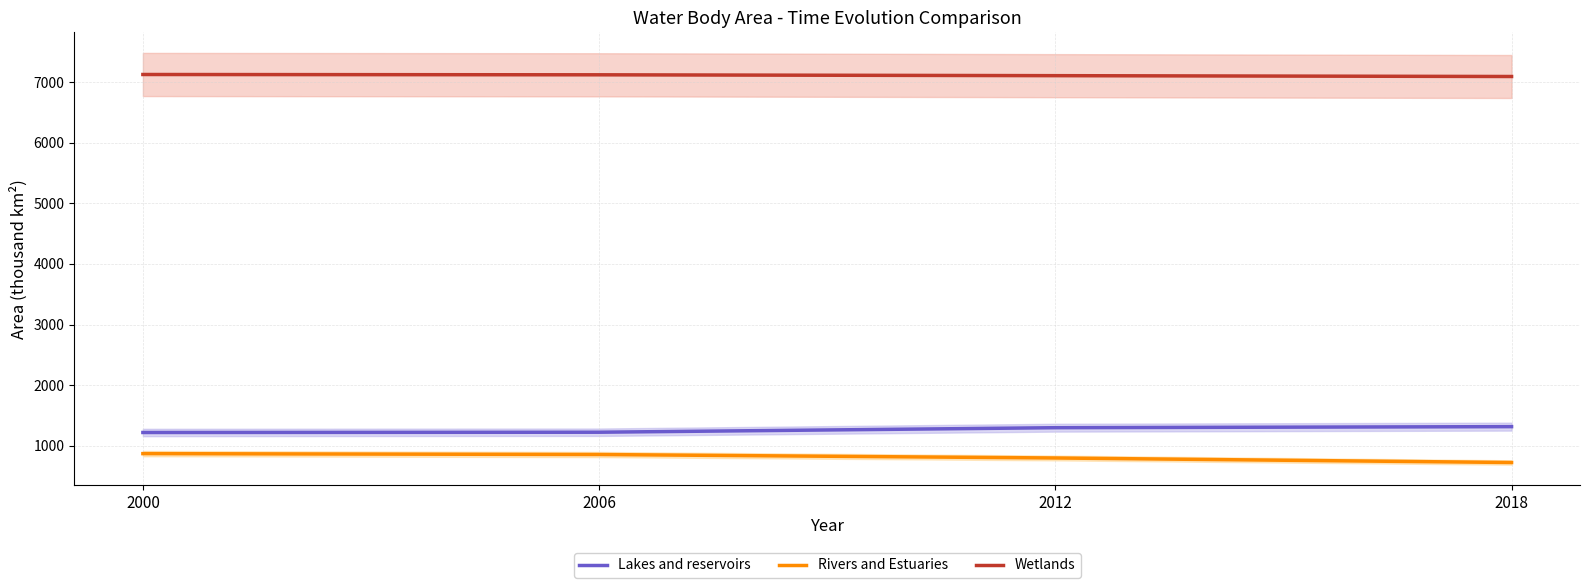

What is the minimum value for Lakes and reservoirs?

1217.8